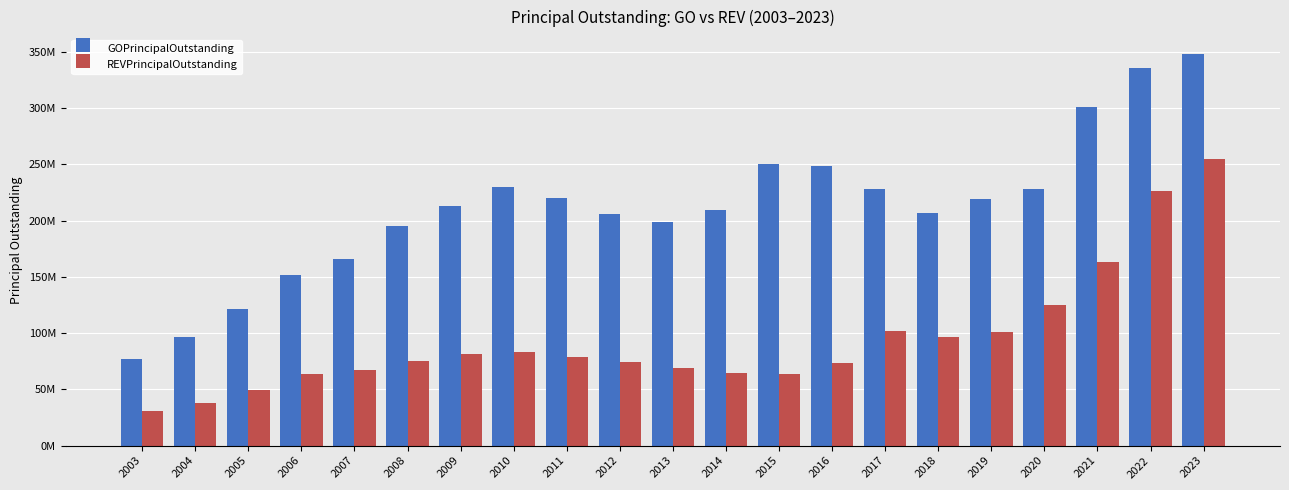

At which category does the chart reach its minimum across all series?

2003